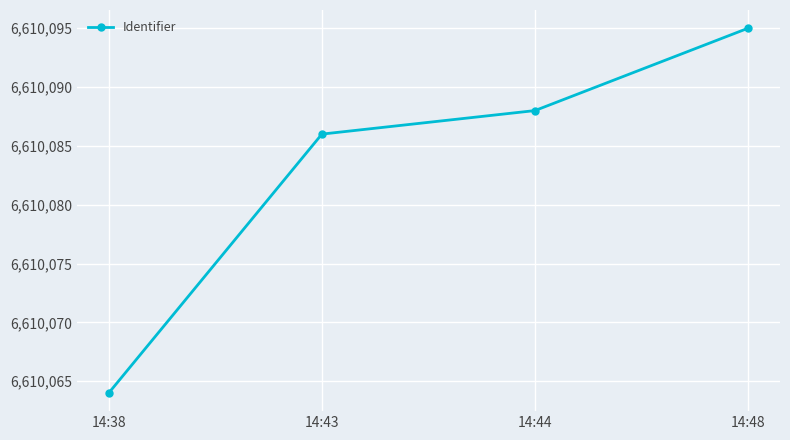

List the labels in order of value, smallest first.

14:38, 14:43, 14:44, 14:48